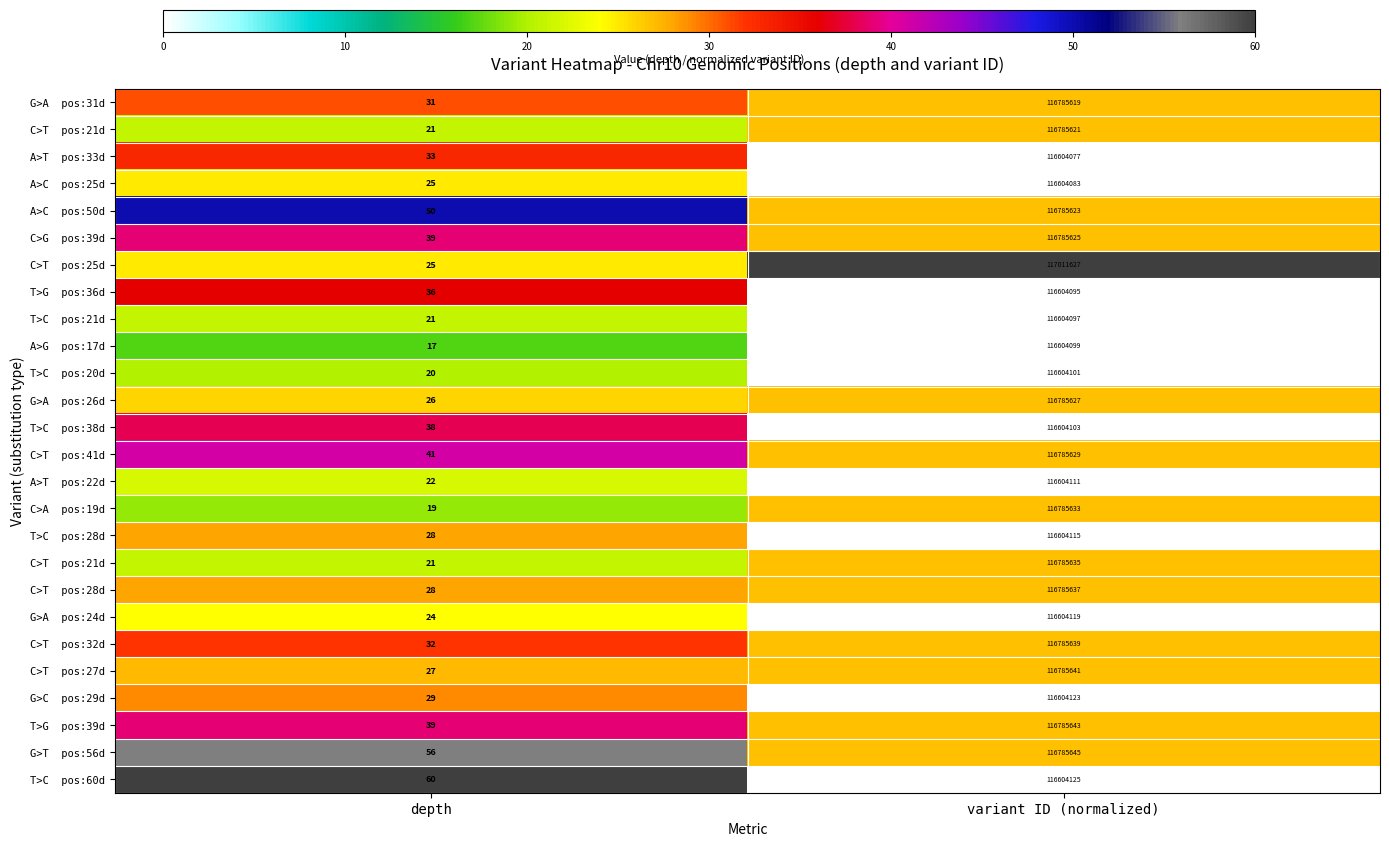

Count the number of categories in the chart.

2